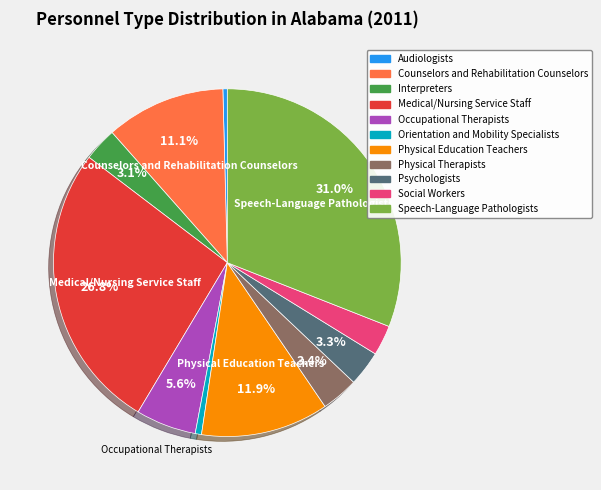

Is it true that Occupational Therapists is 6% of the pie?

True